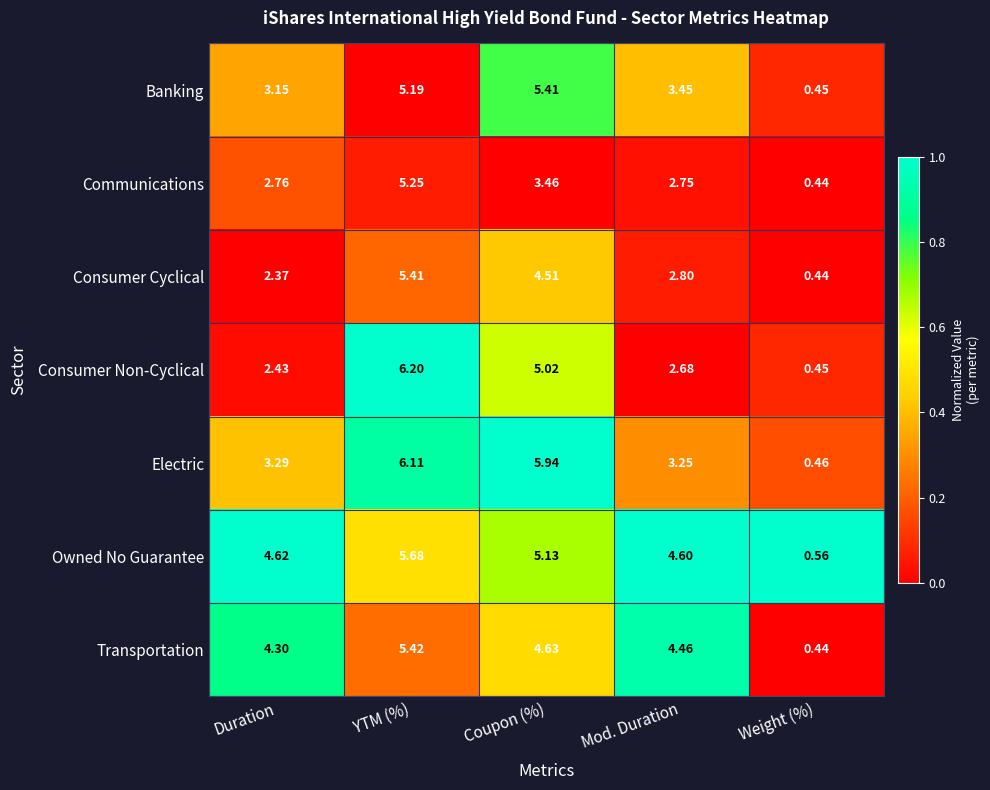

How many data points in Communications are less than 2?

1